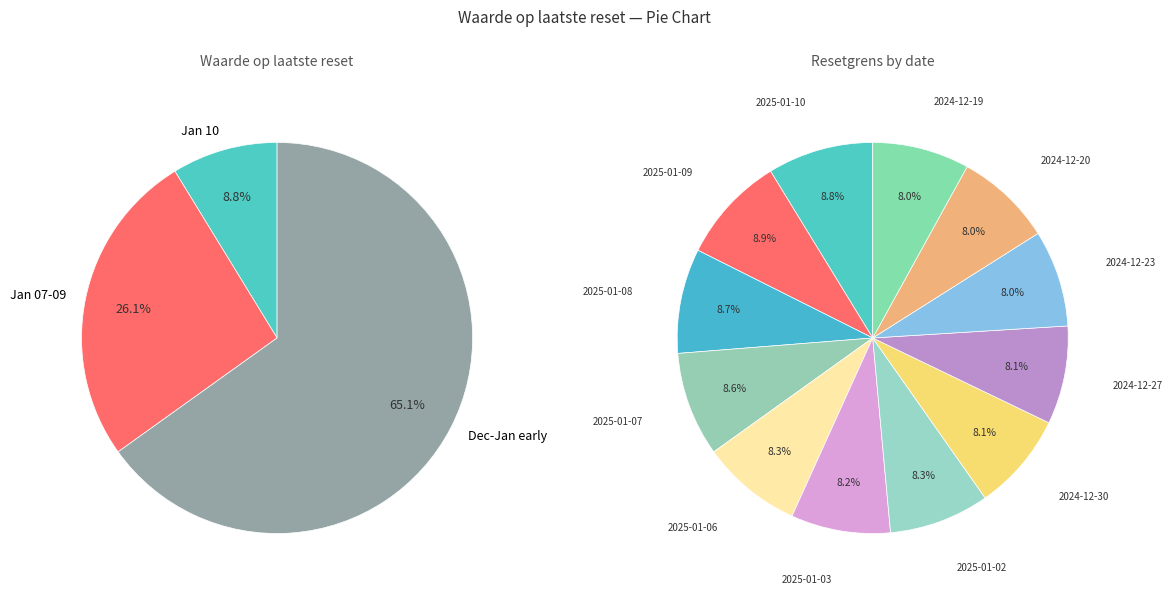

To the nearest percent, what portion does 2024-12-23 represent?

8%